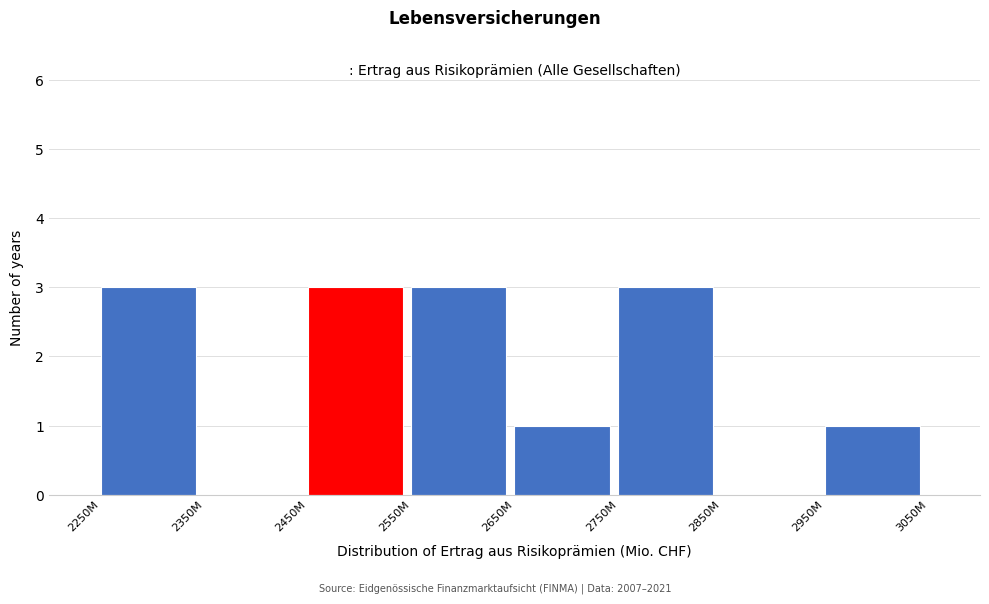

Reading left to right, list all the values displayed in this chart.

2250M=3	2350M=0	2450M=3	2550M=3	2650M=1	2750M=3	2850M=0	2950M=1